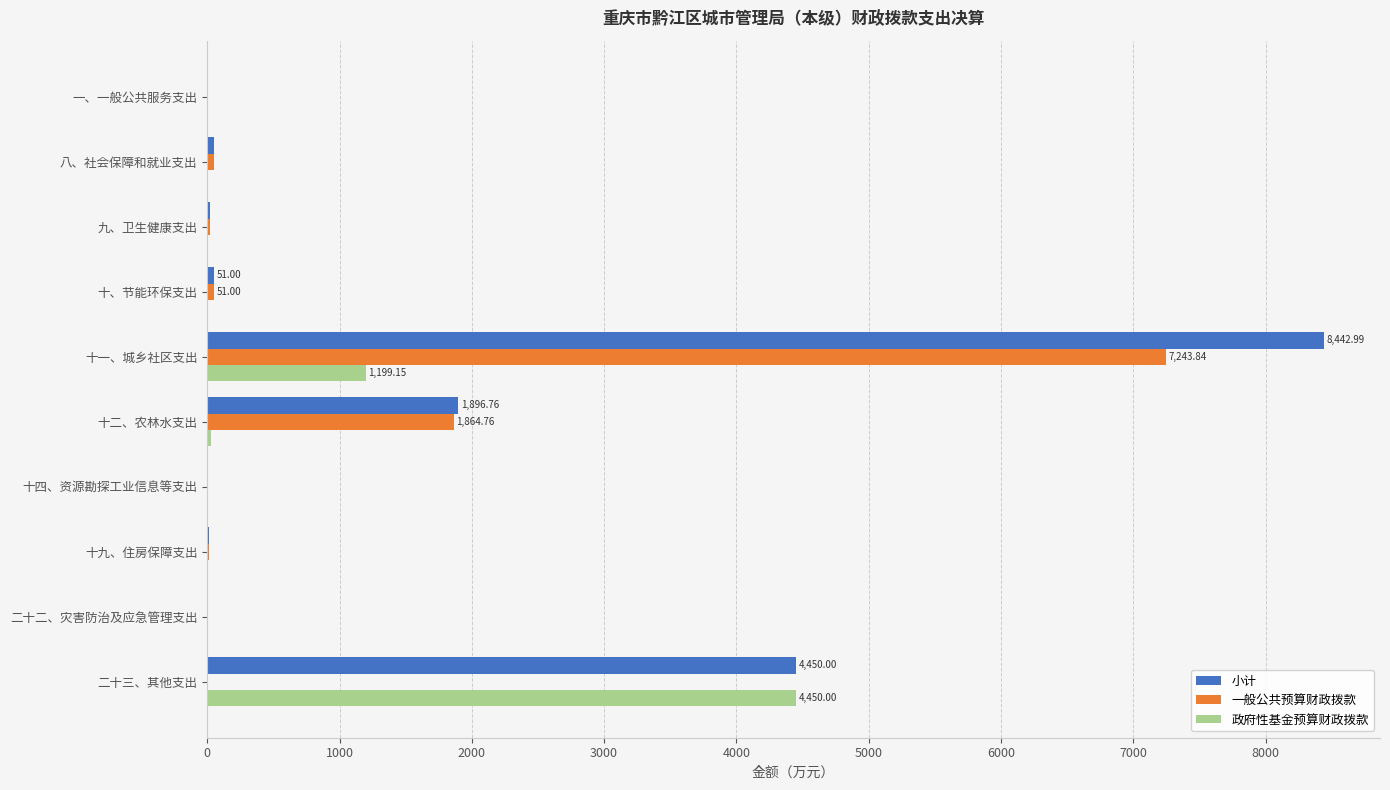

Which series changed the most between 九、卫生健康支出 and 二十三、其他支出?

政府性基金预算财政拨款